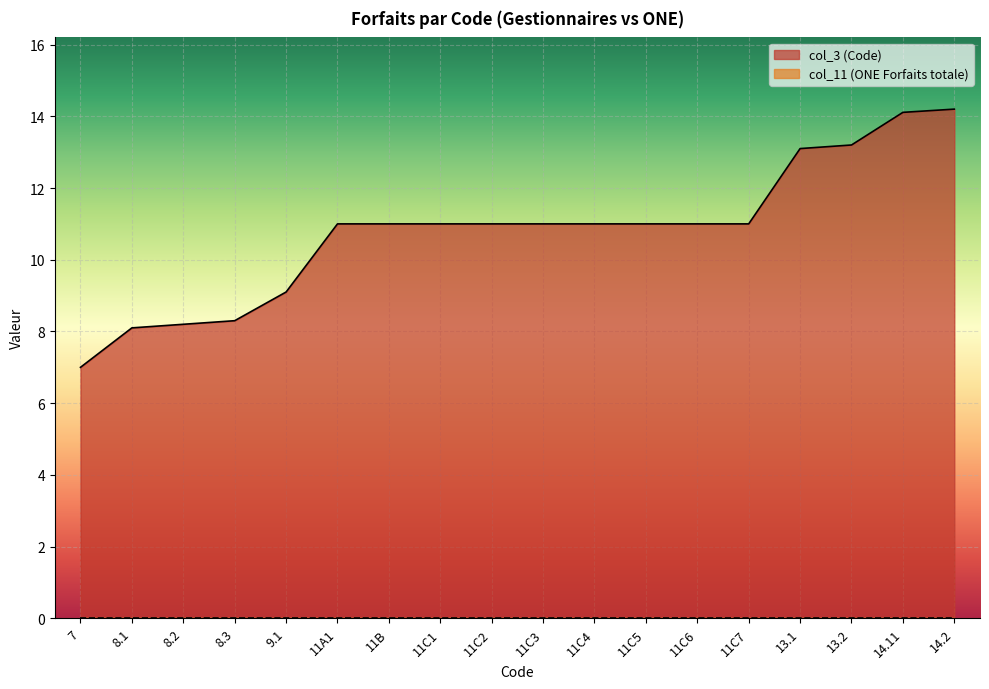

What value does the data have at 8.3?

8.3